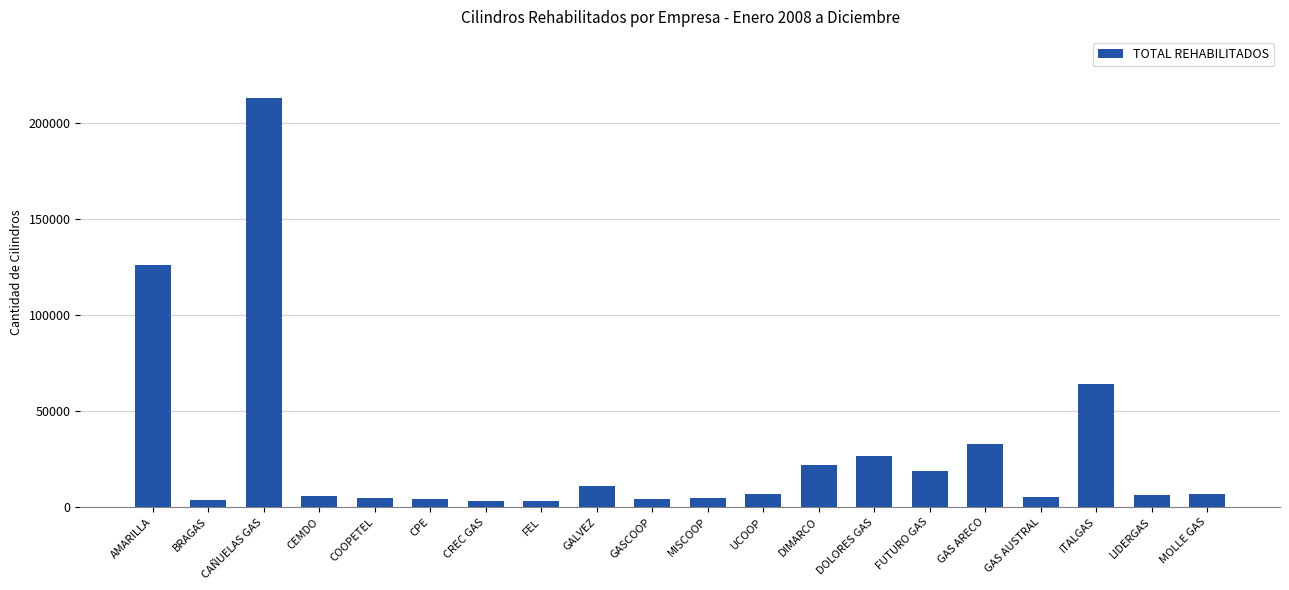

True or false: the data shows 11137 at GALVEZ.

True